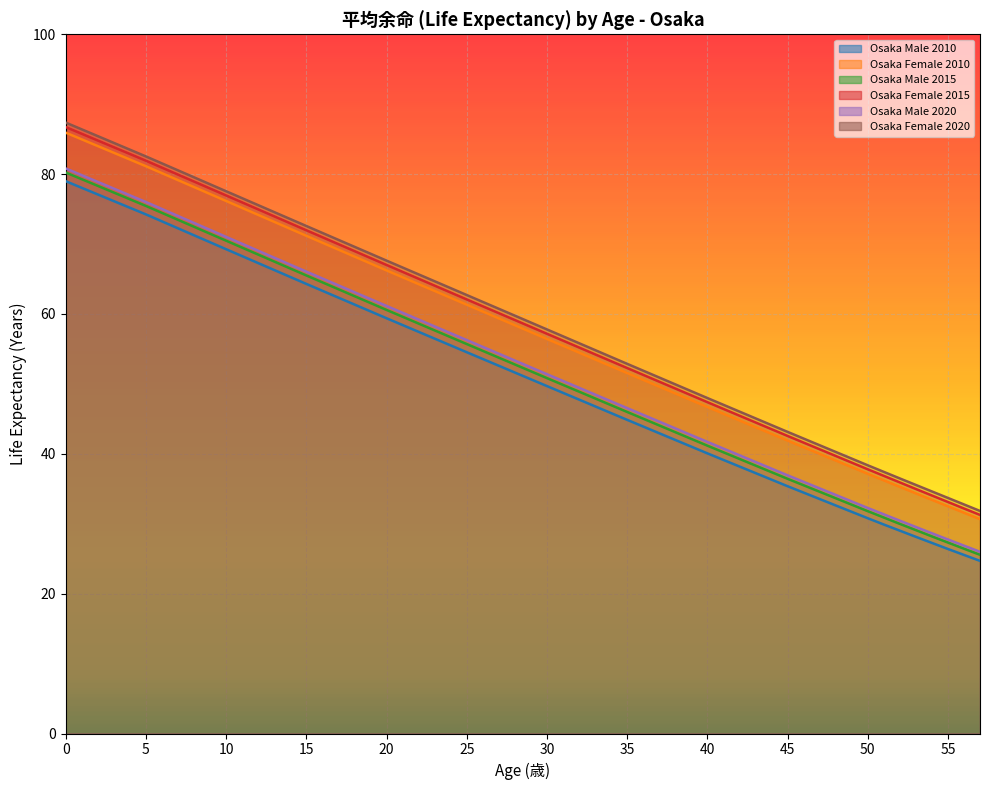

Is the value of Osaka Male 2015 at 55 greater than the value of Osaka Male 2010 at 45?

No